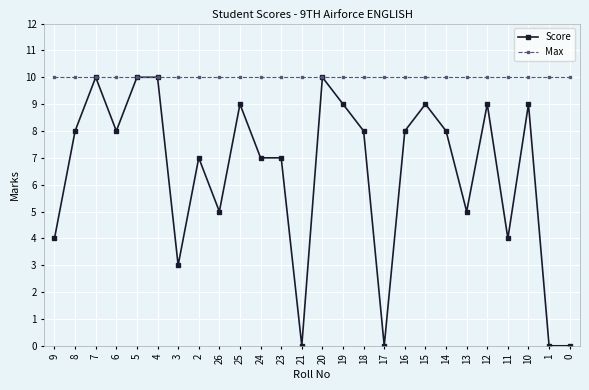

How many lines are shown in the chart?

2